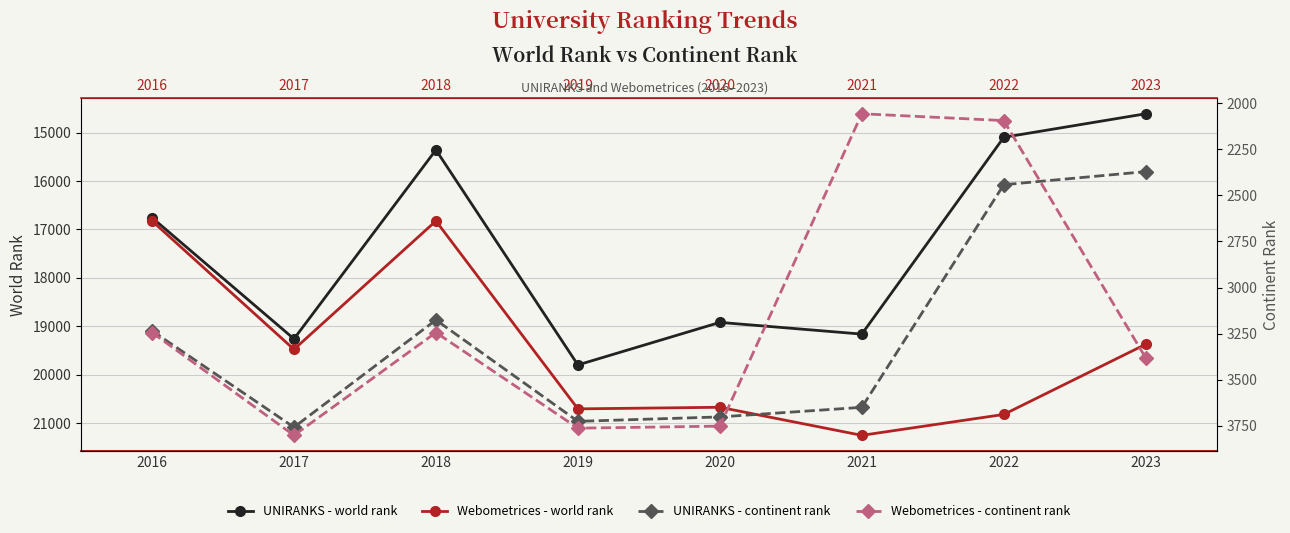

Rank the series at 2020 from highest to lowest value.

Webometrices - world rank, UNIRANKS - world rank, Webometrices - continent rank, UNIRANKS - continent rank